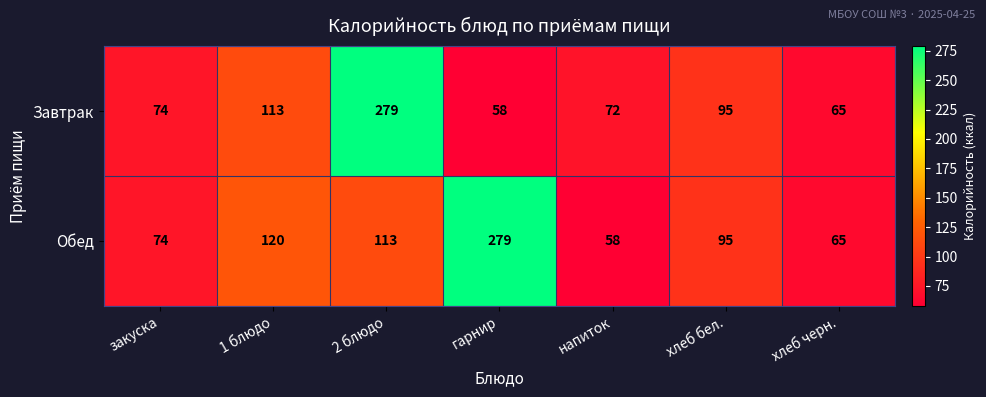

What is the maximum value shown in the chart?

279